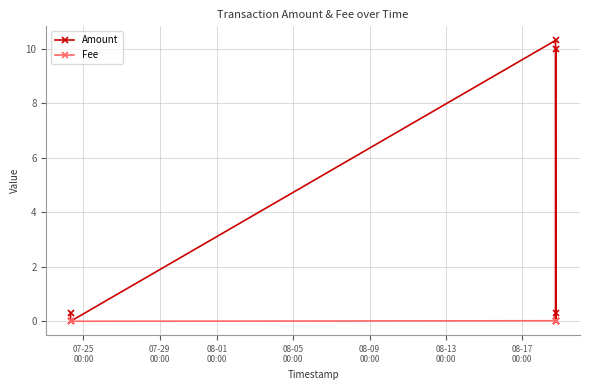

Is the value of Amount at 08-01
00:00 greater than the value of Fee at 07-29
00:00?

Yes